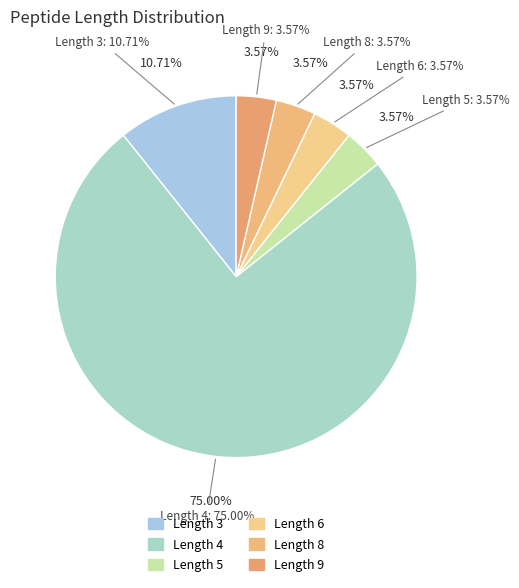

What percentage do Length 5 and Length 3 together represent?

14.3%